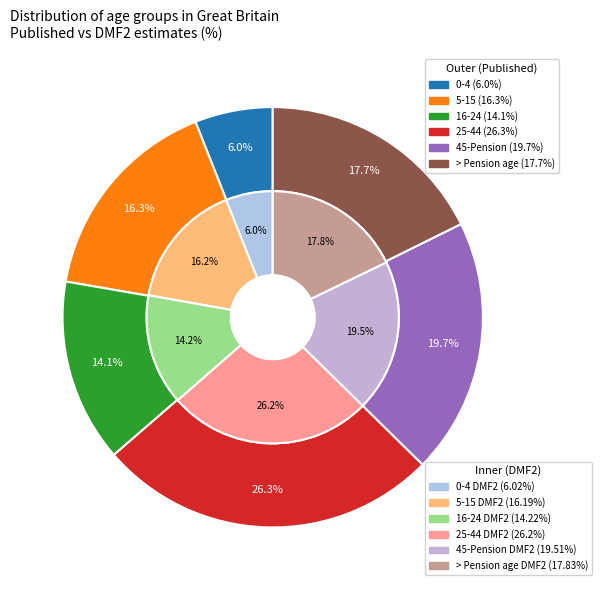

Rank the categories by value from lowest to highest.

0-4, 16-24, 5-15, > Pension age, 45-Pension, 25-44